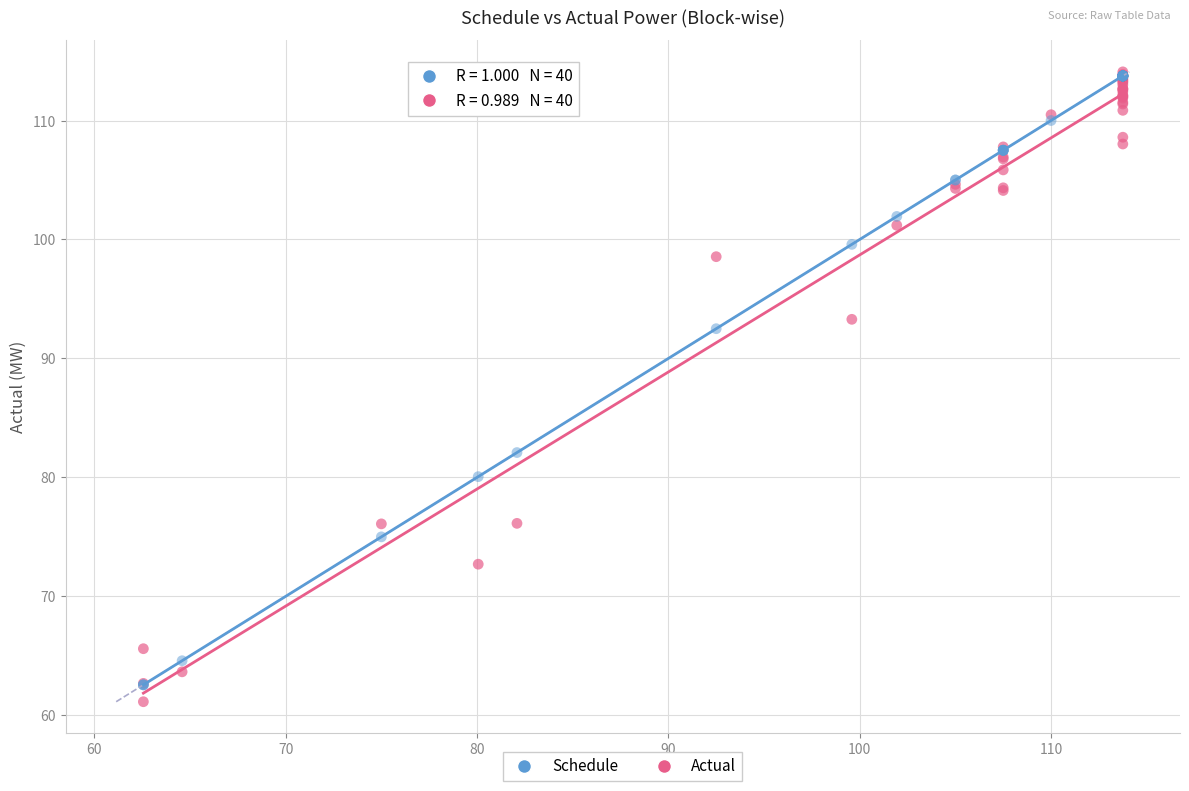

Across all series, what Y value is closest to 87?

82.1